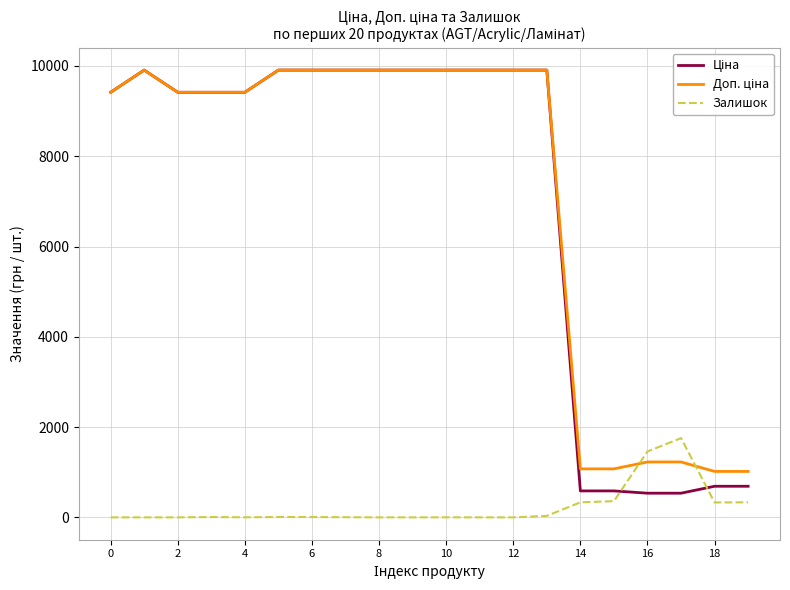

What is the highest value of the Залишок series?

1756.0